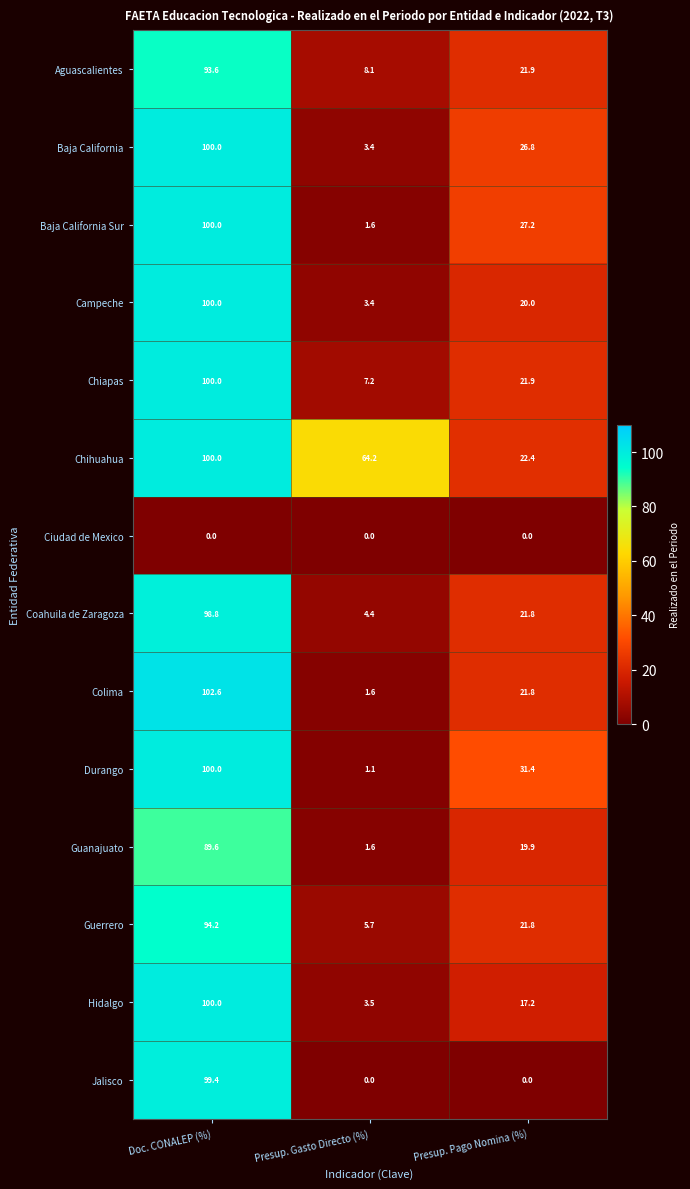

Rank the categories by Aguascalientes value from lowest to highest.

Presup. Gasto Directo (%), Presup. Pago Nomina (%), Doc. CONALEP (%)